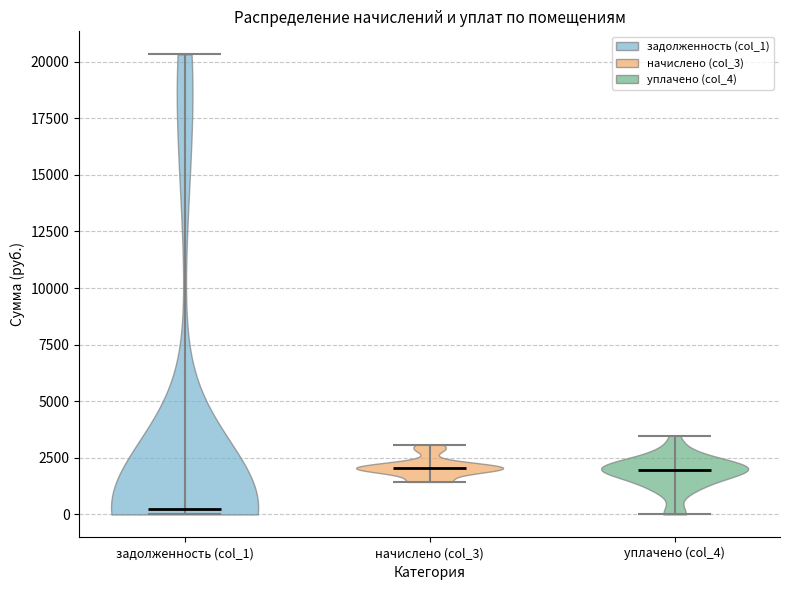

What is the lowest point the violin for начислено (col_3) reaches on the y-axis? The values are not printed on the chart, so give them approximately, as read against the axis.

1500